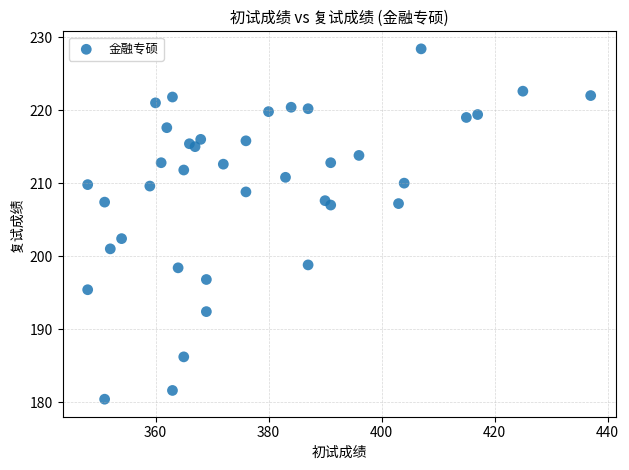

What Y value in the scatter plot is closest to 204?

202.4